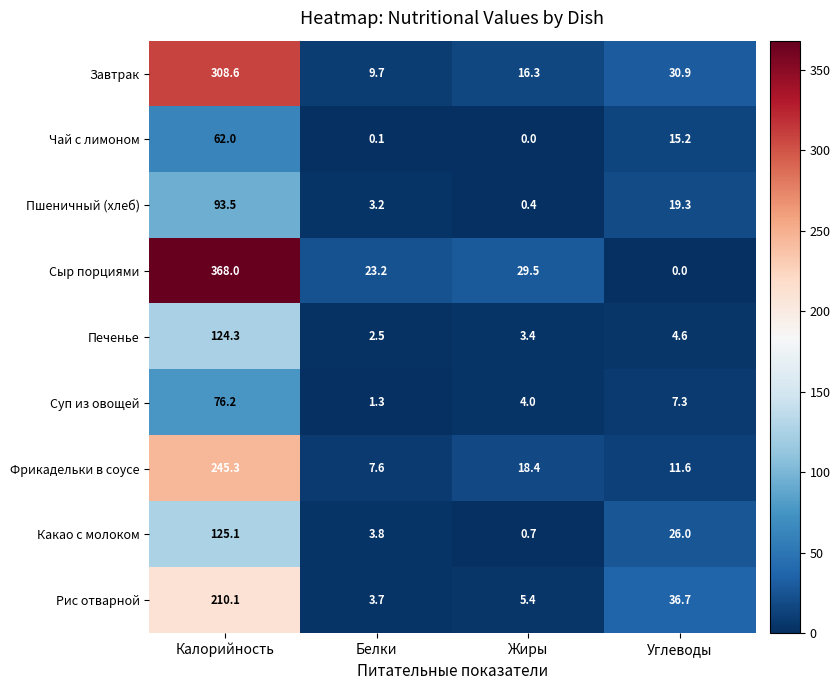

What is the sum of all Чай с лимоном values?

77.3